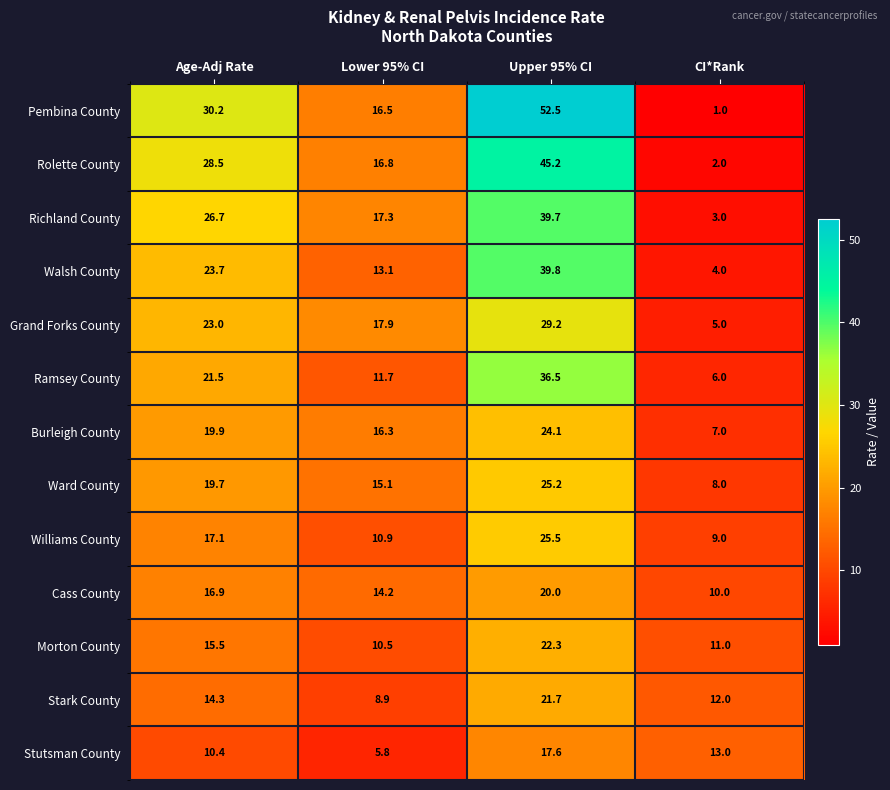

What is the difference between the highest and lowest values at Upper 95% CI?

34.9